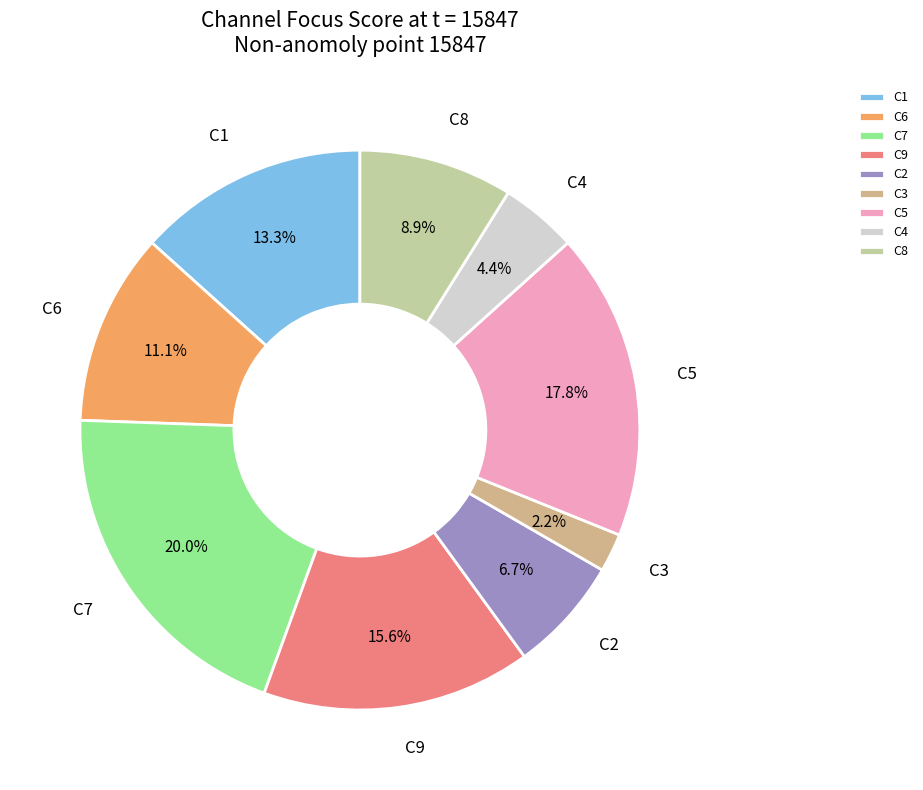

How much of the chart is everything except C7?

80.0%